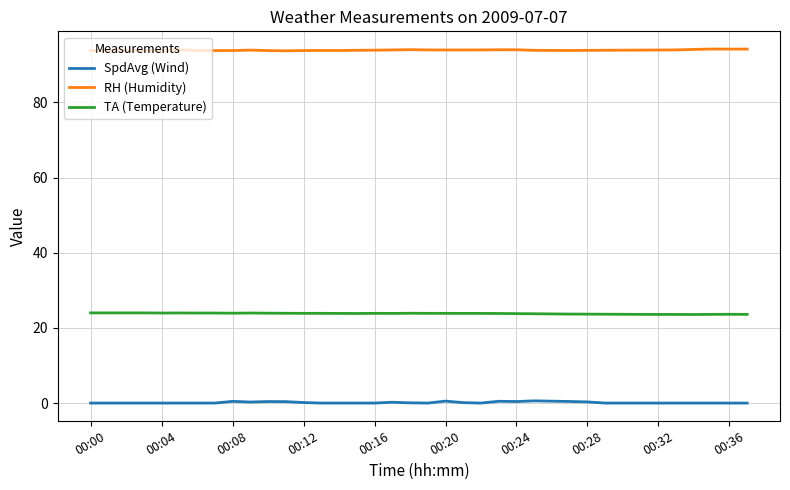

True or false: RH (Humidity) and TA (Temperature) cross at least once.

False